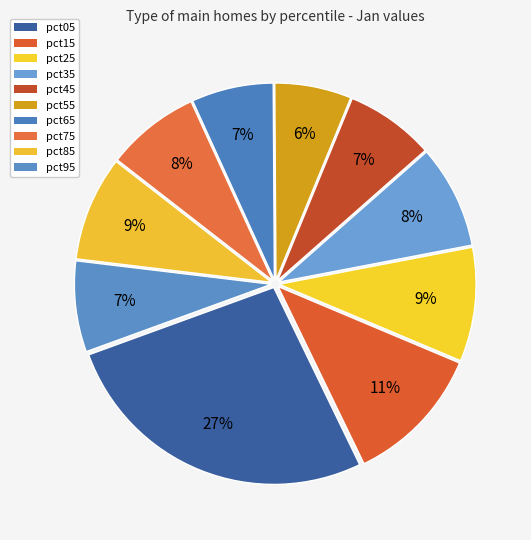

How many segments does this pie chart have?

10